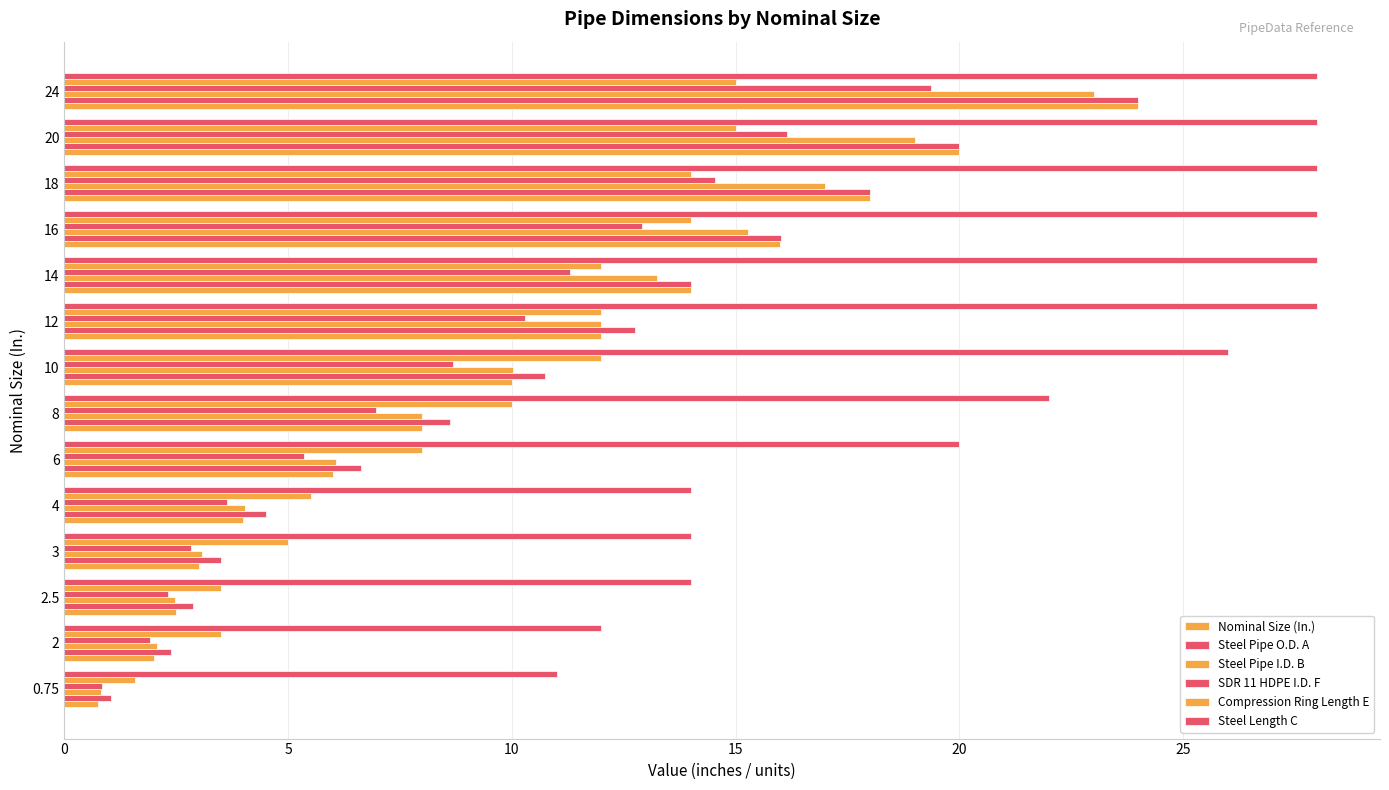

How many categories are shown in the chart?

14